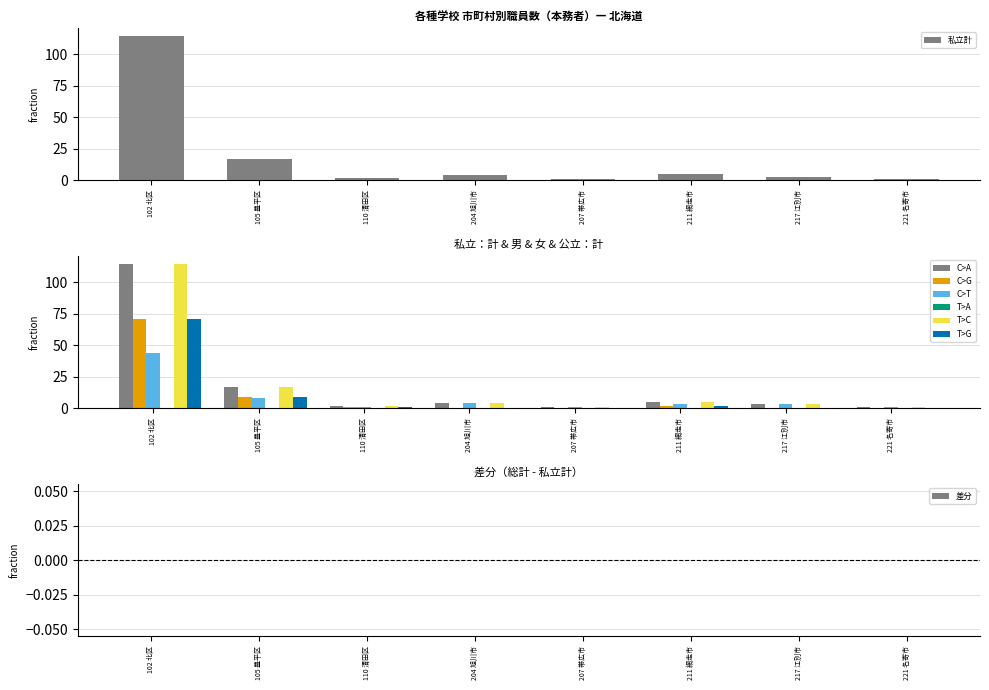

What position from the right is 110 清田区?

6